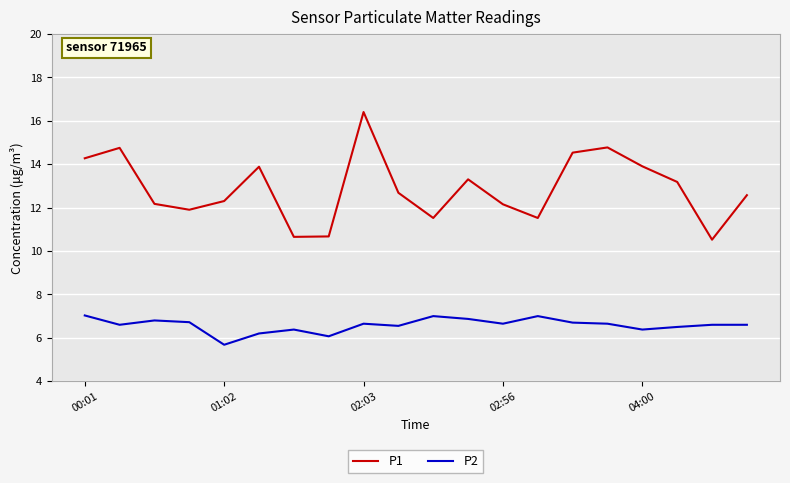

Does the chart display data point markers on the line(s)?

No